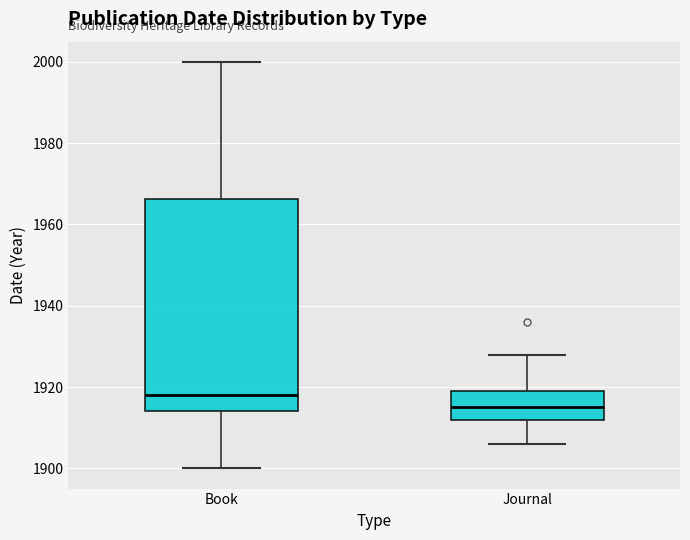

Reading left to right, transcribe this box plot: for each box, give where its median line is, the range the box spans, and where its two whiskers end, as read against the y-axis. The values are not printed on the chart, so give them approximately, as read against the axis.

Book: median 1918, box 1914 to 1966, whiskers 1900 to 2000
Journal: median 1916, box 1912 to 1920, whiskers 1906 to 1928